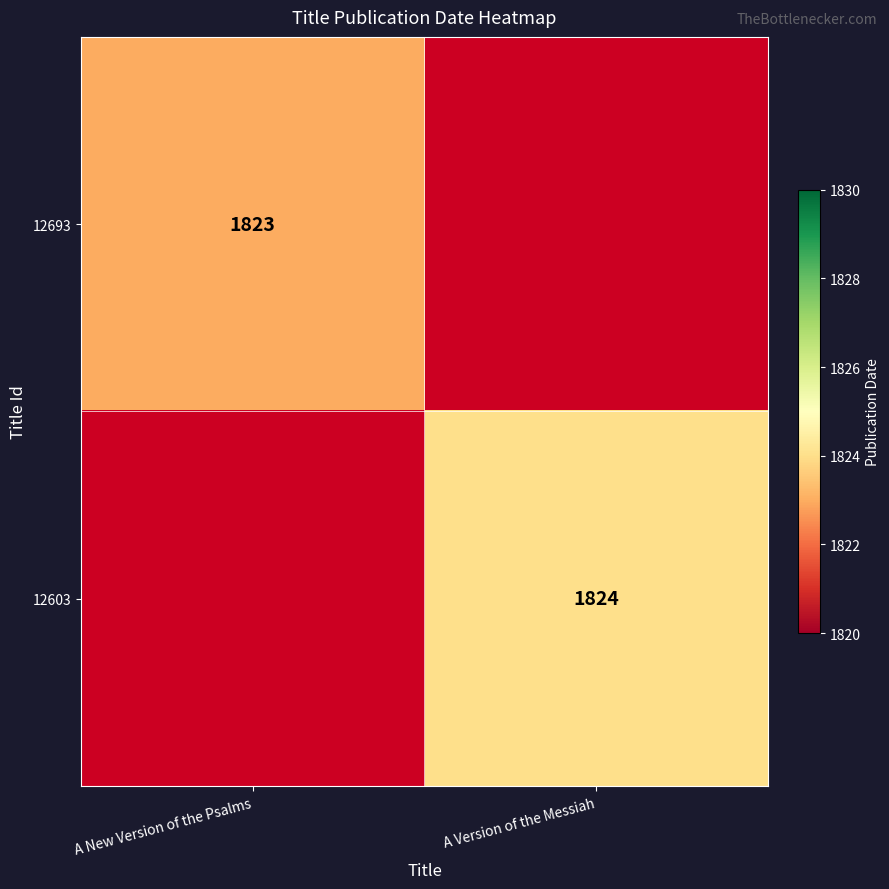

Is it true that 12603 equals 2935 at A Version of the Messiah?

False